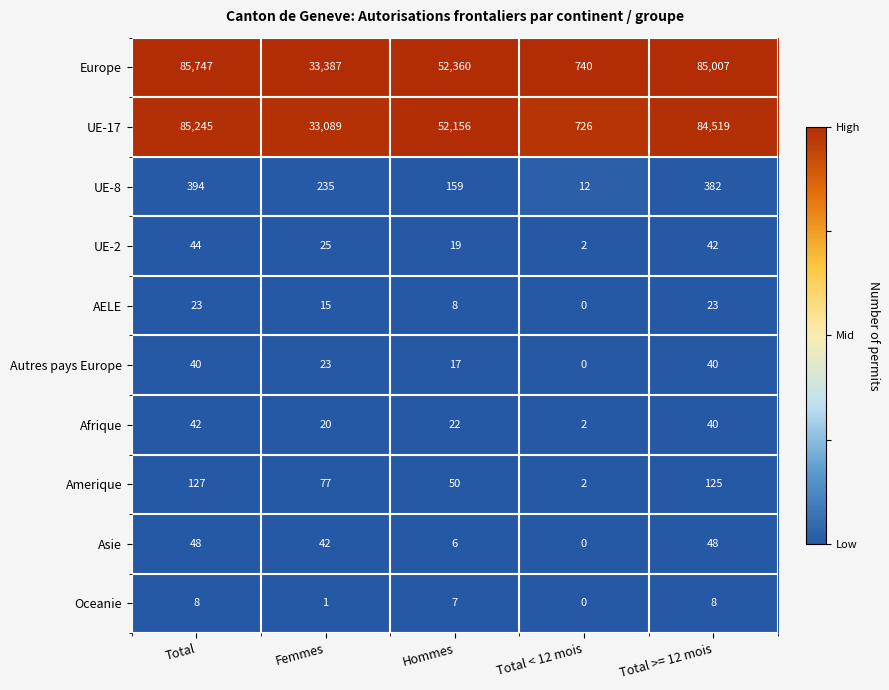

At which label does Oceanie first exceed 7?

Total